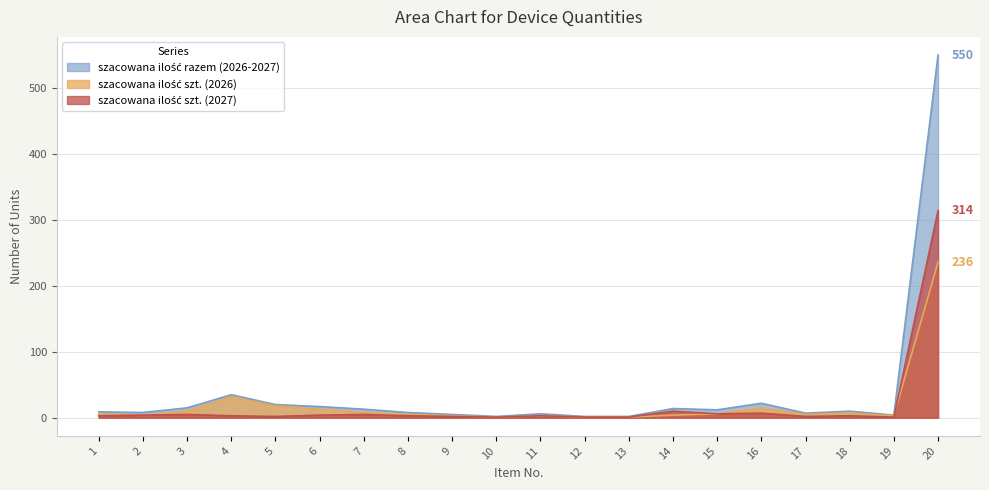

The value of szacowana ilość razem (2026-2027) at 3 is 26. True or false?

False